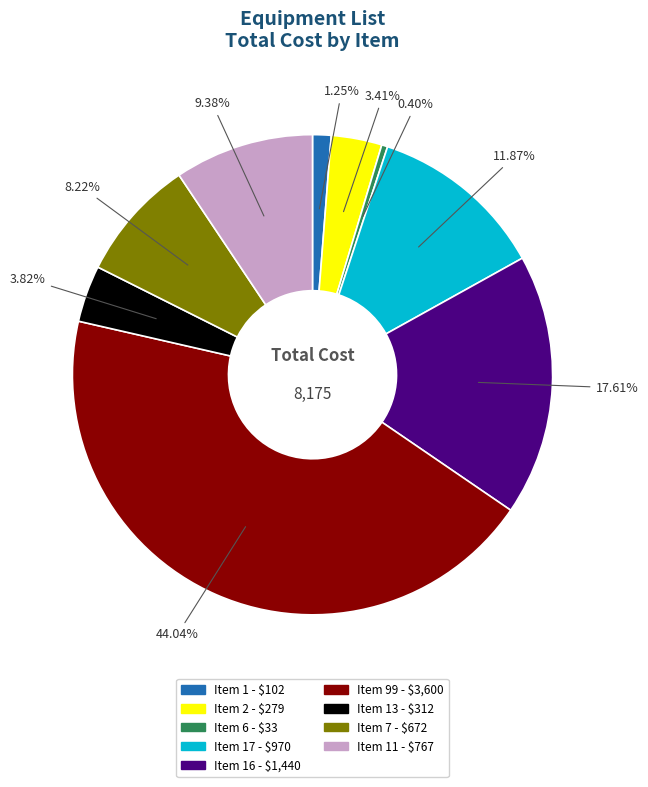

Is there any slice that represents more than half of the pie?

No